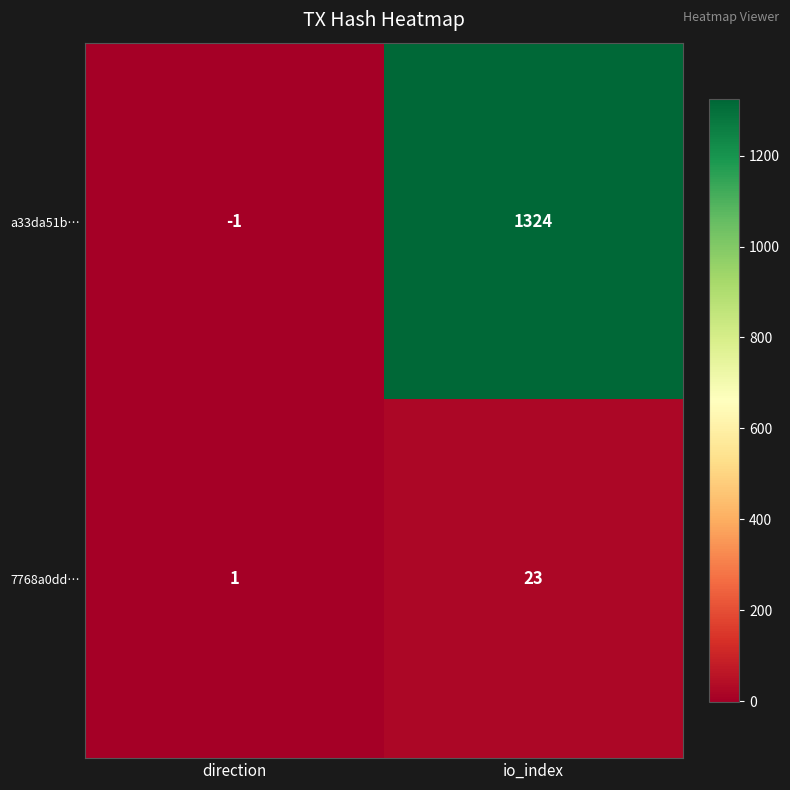

Is it true that a33da51b… equals 1324 at io_index?

True